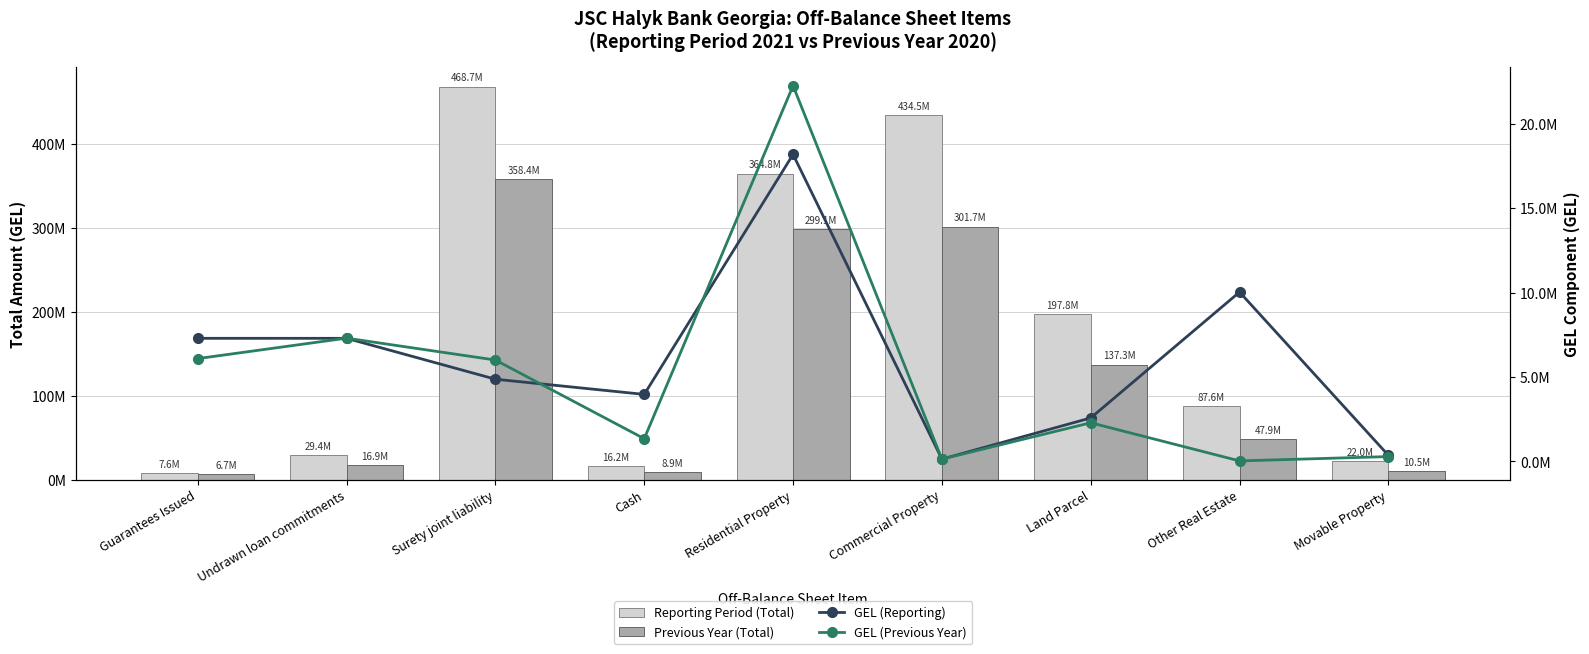

What is the difference between the second highest and minimum values in the GEL (Previous Year) series?

7272954